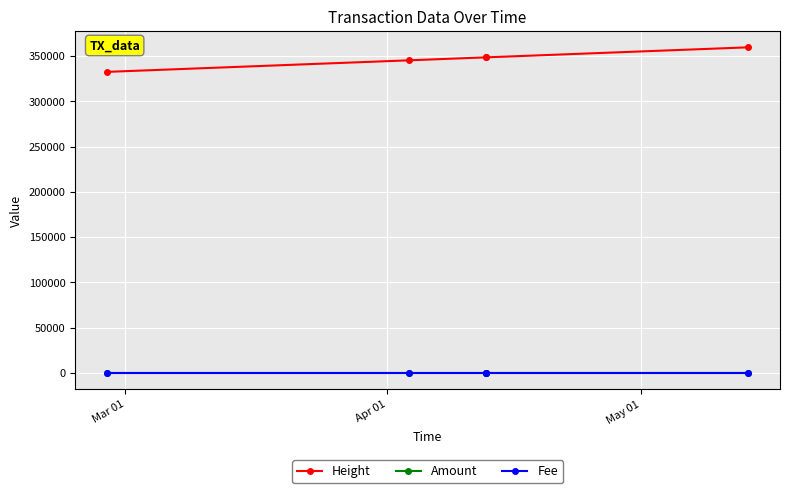

Which series has the widest spread of values?

Height